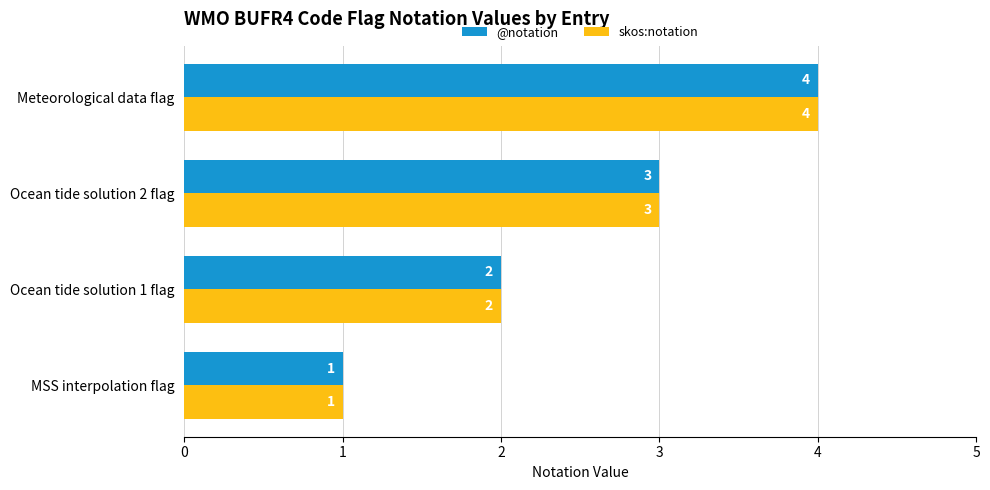

The @notation series shows 2 at MSS interpolation flag. True or false?

False